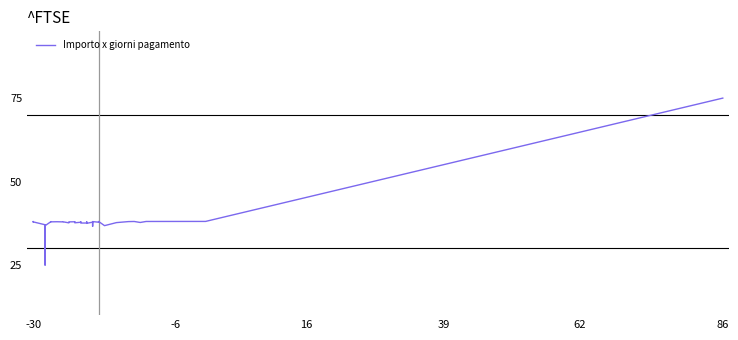

What is the greatest value displayed?

75.0